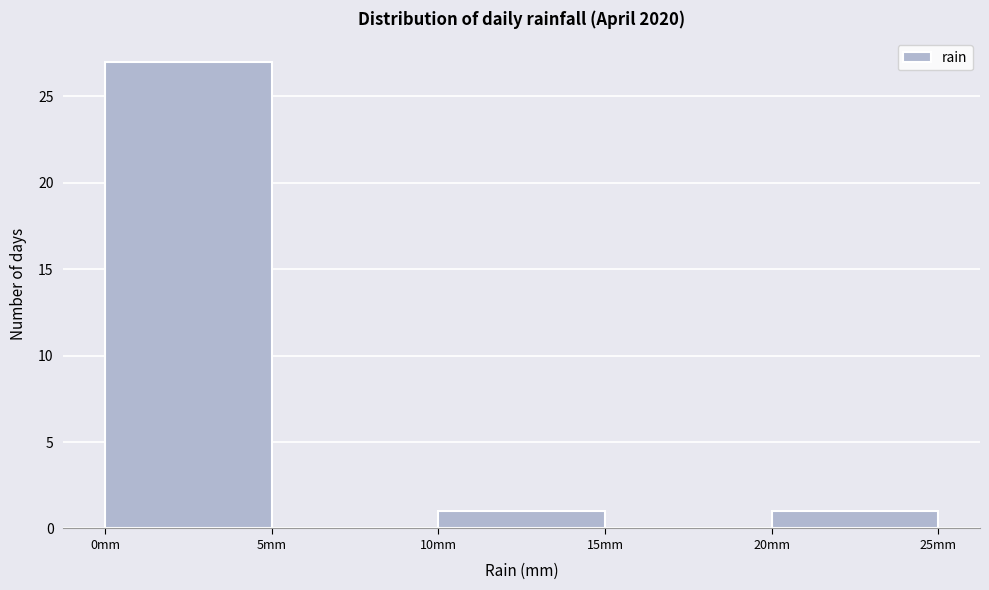

Reading left to right, list every bar in this chart as the range it spans on the x-axis followed by its height. The values are not printed on the chart, so give them approximately, as read against the axis.

0 to 5: 27
5 to 10: 0
10 to 15: 1
15 to 20: 0
20 to 25: 1